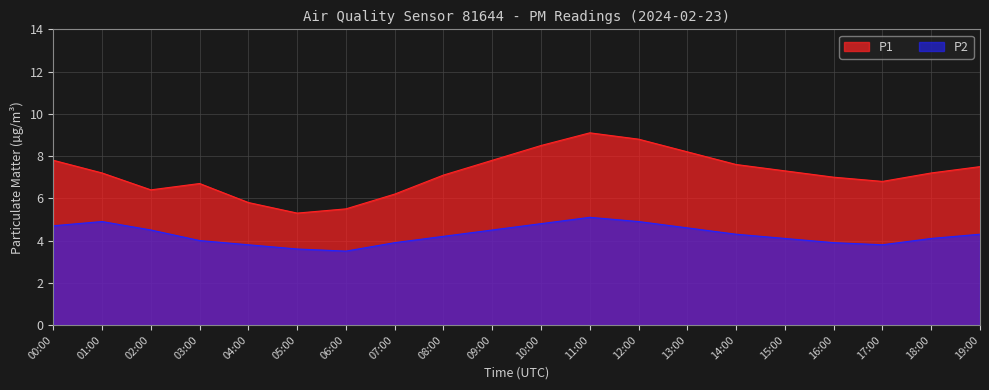

Rank the series by their average value, from lowest to highest.

P2, P1